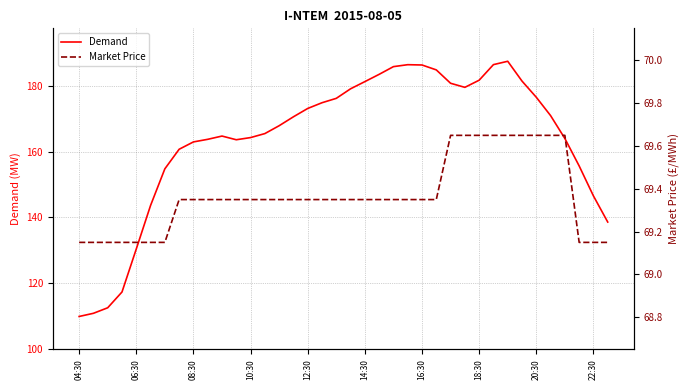

What is the highest value of the Demand series?

187.4